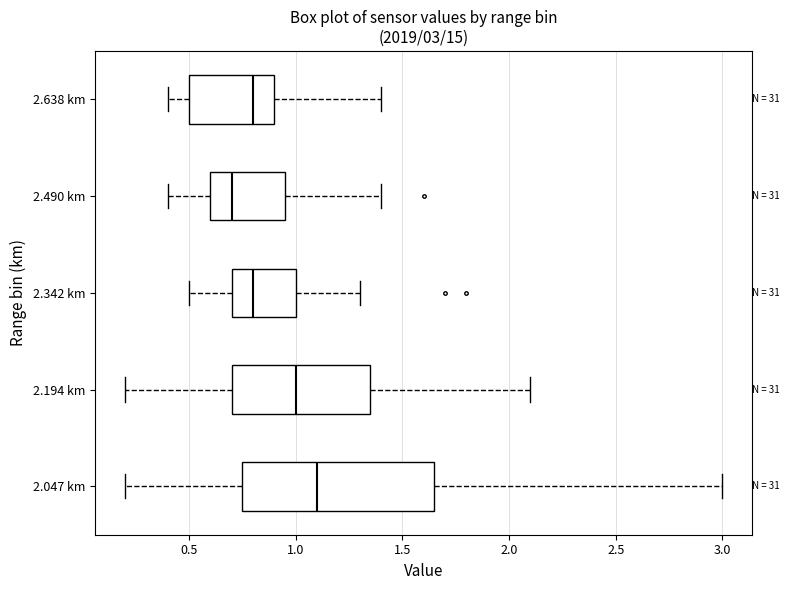

Comparing the boxes themselves (not the whiskers), which one is the widest?

2.047 km